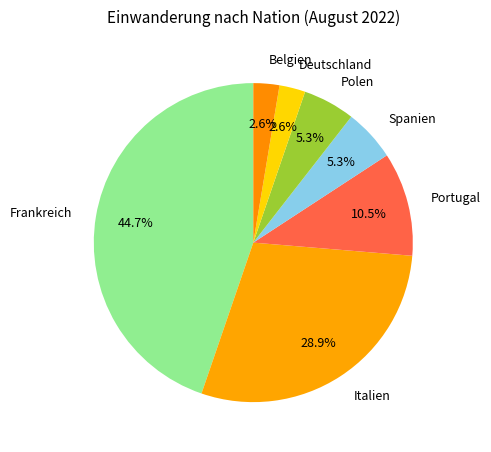

Is there any slice that represents more than half of the pie?

No